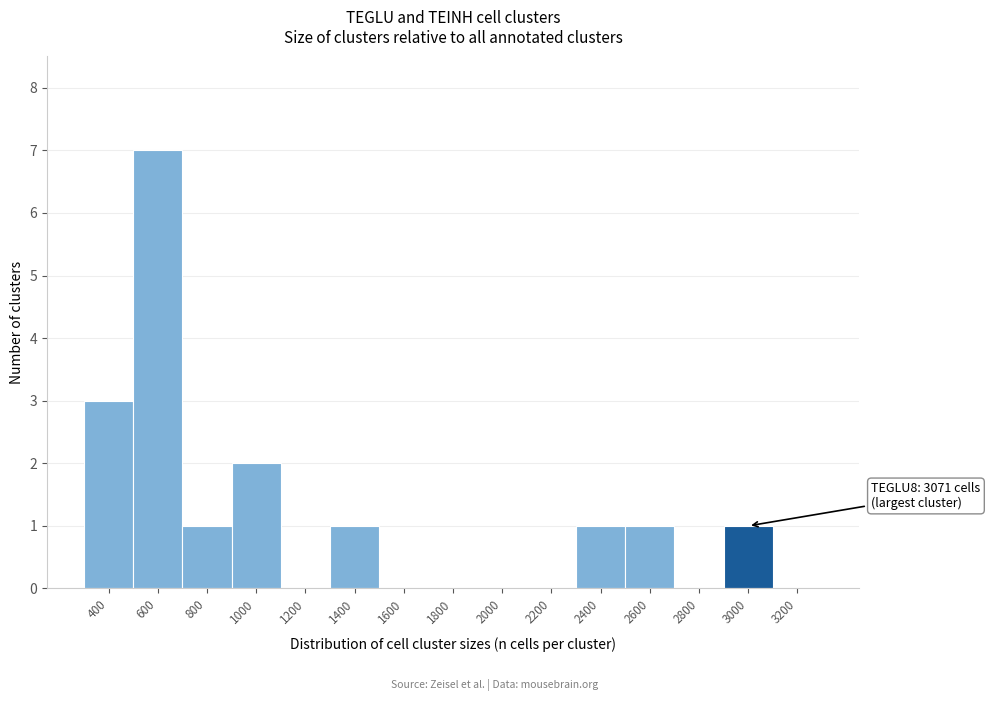

Reading left to right, transcribe all the data shown in this chart.

400=3	600=7	800=1	1000=2	1200=0	1400=1	1600=0	1800=0	2000=0	2200=0	2400=1	2600=1	2800=0	3000=1	3200=0